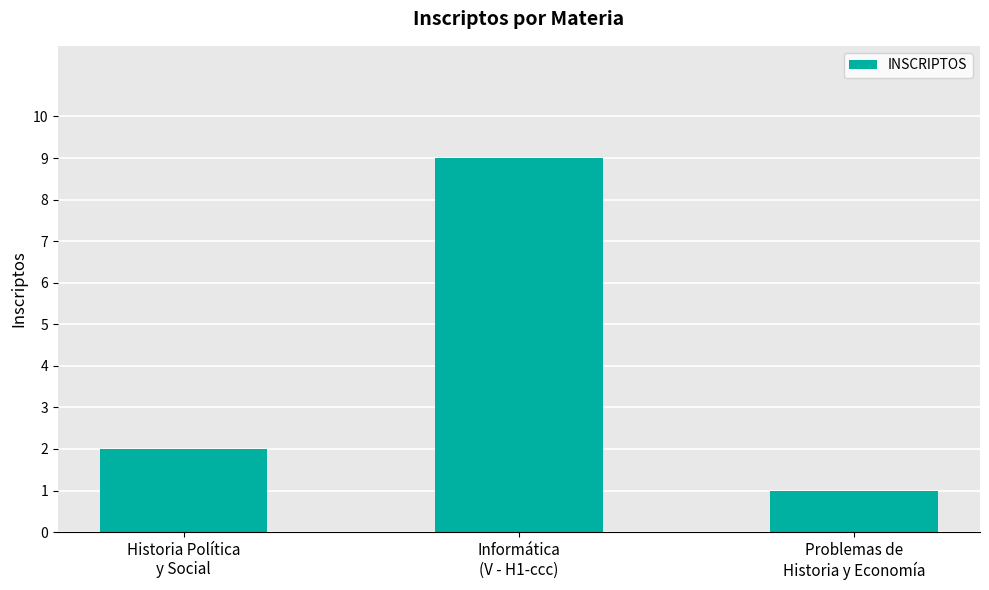

What is the minimum value shown in the chart?

1